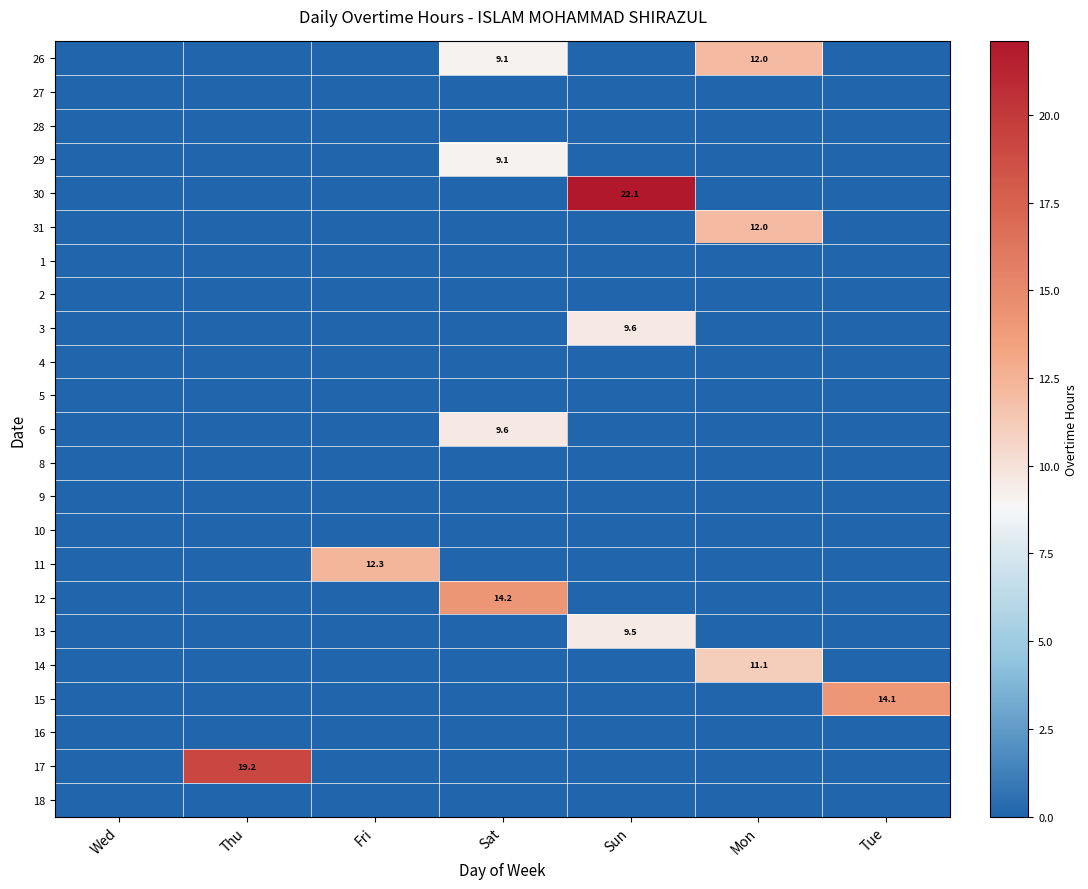

The value of 30 at Sun is 22.1. True or false?

True